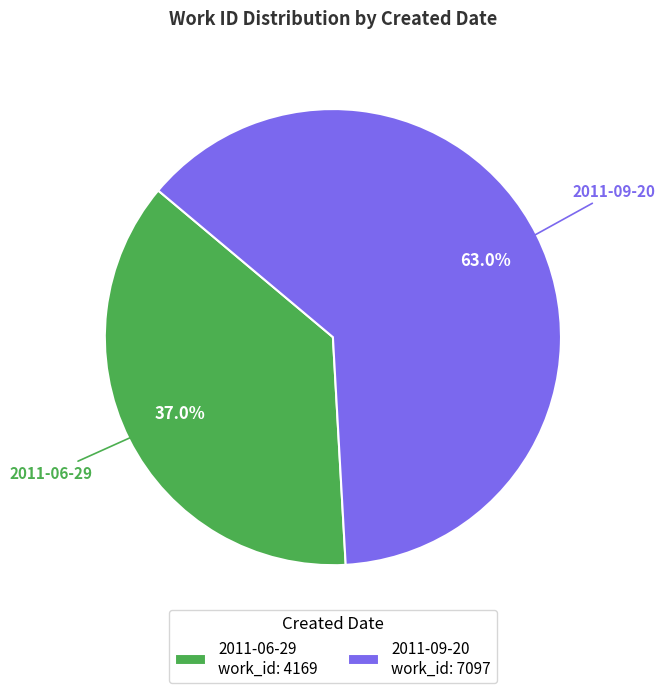

What percentage is the 2011-09-20 slice, to the nearest percent?

63%